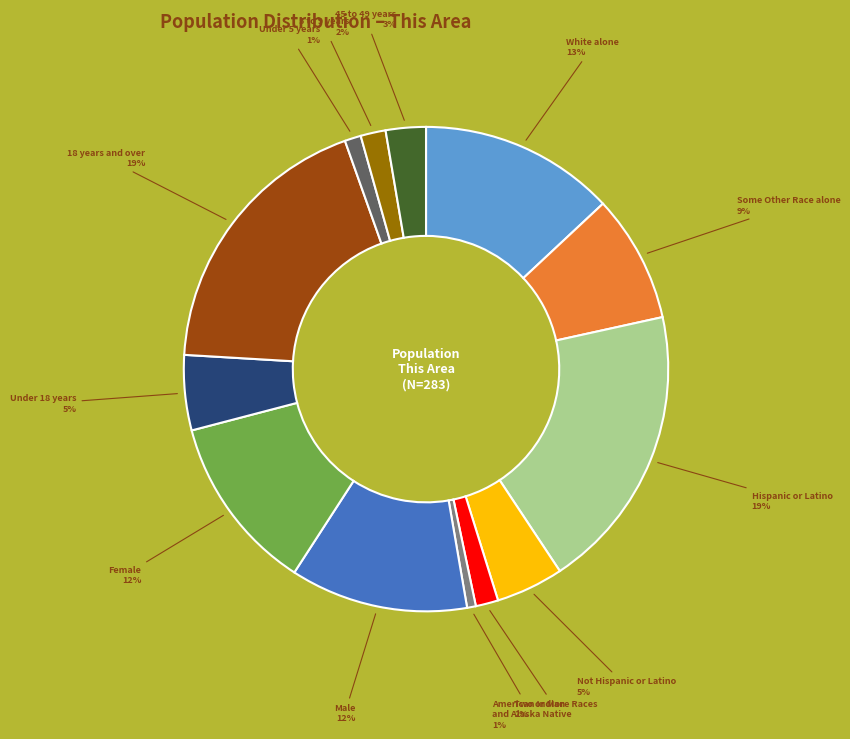

Is there any slice that represents more than half of the pie?

No